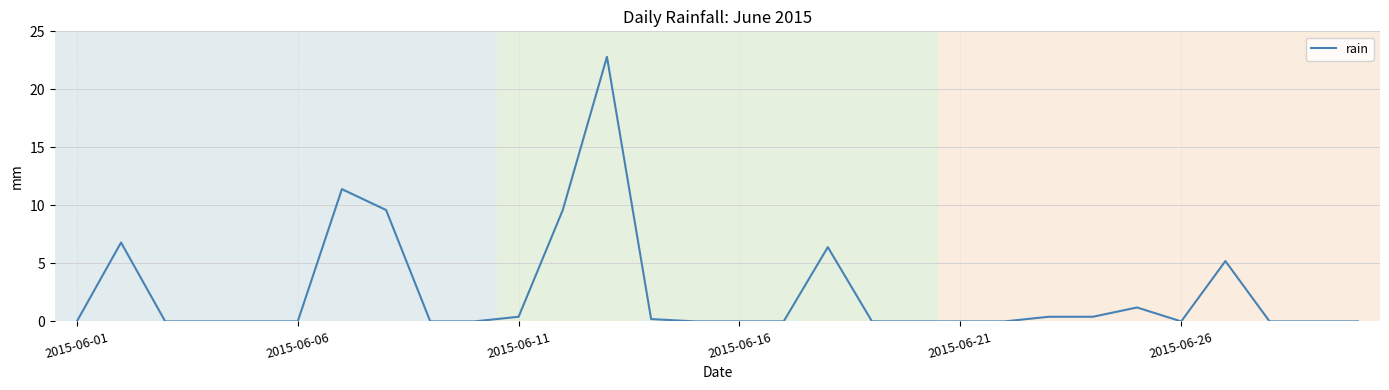

What is the difference between the maximum and minimum values?

22.8